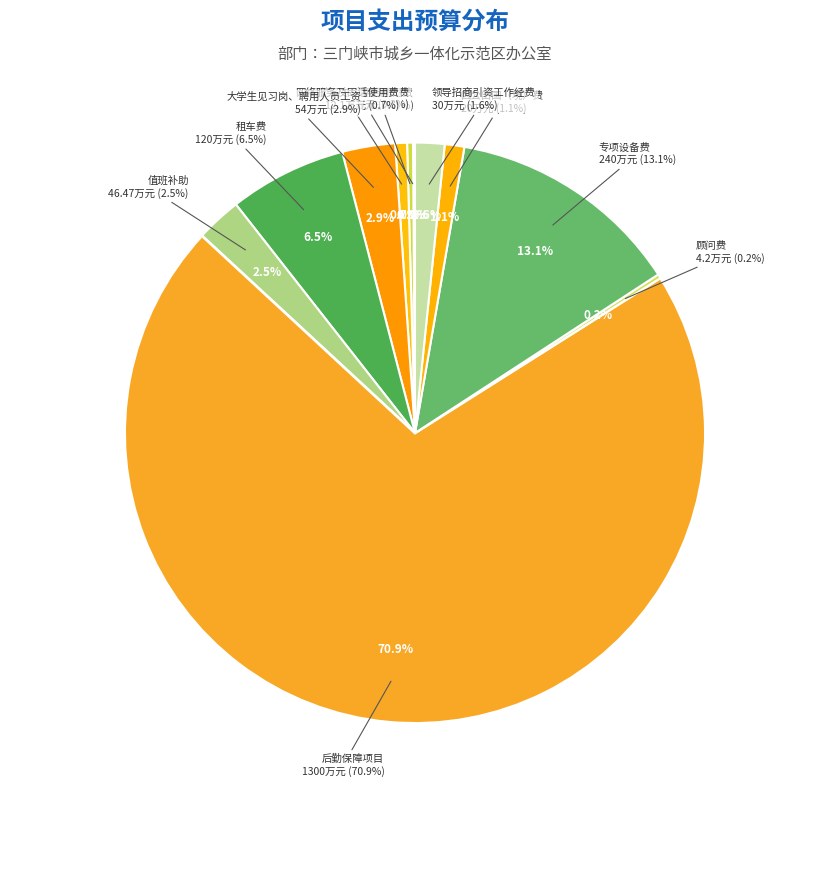

How many slices are in this pie chart?

11